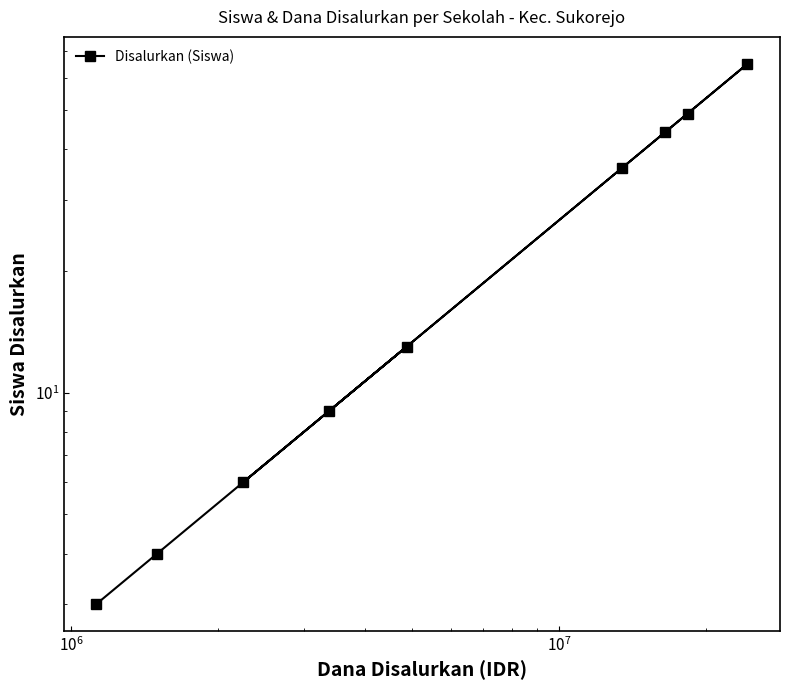

What is the sum of all values?

229